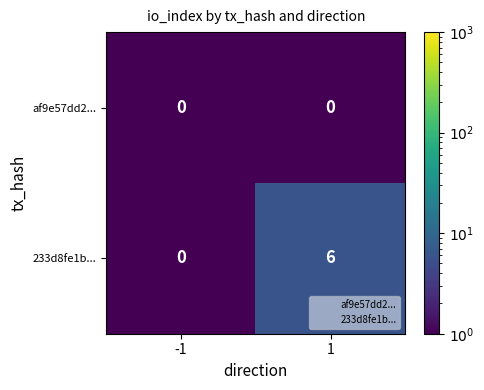

The af9e57dd2... series shows 0 at 1. True or false?

True